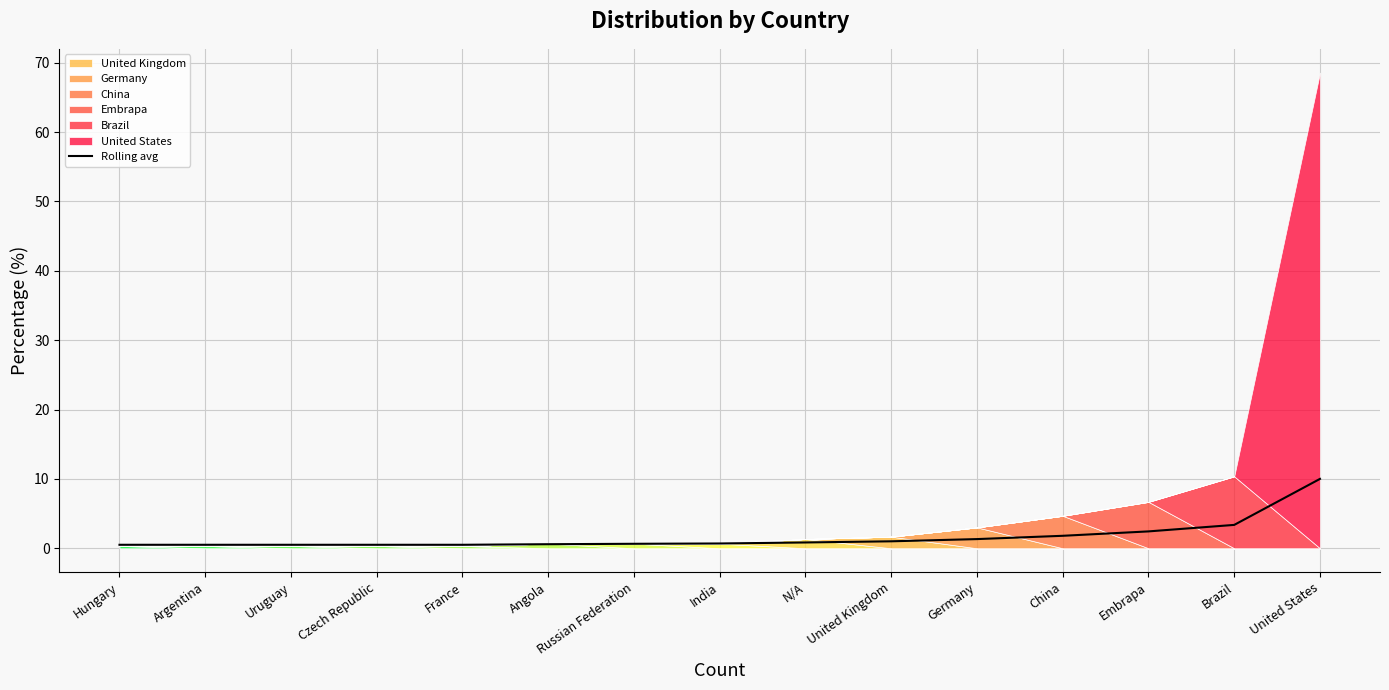

The chart shows a value of 0.7 at India. True or false?

True